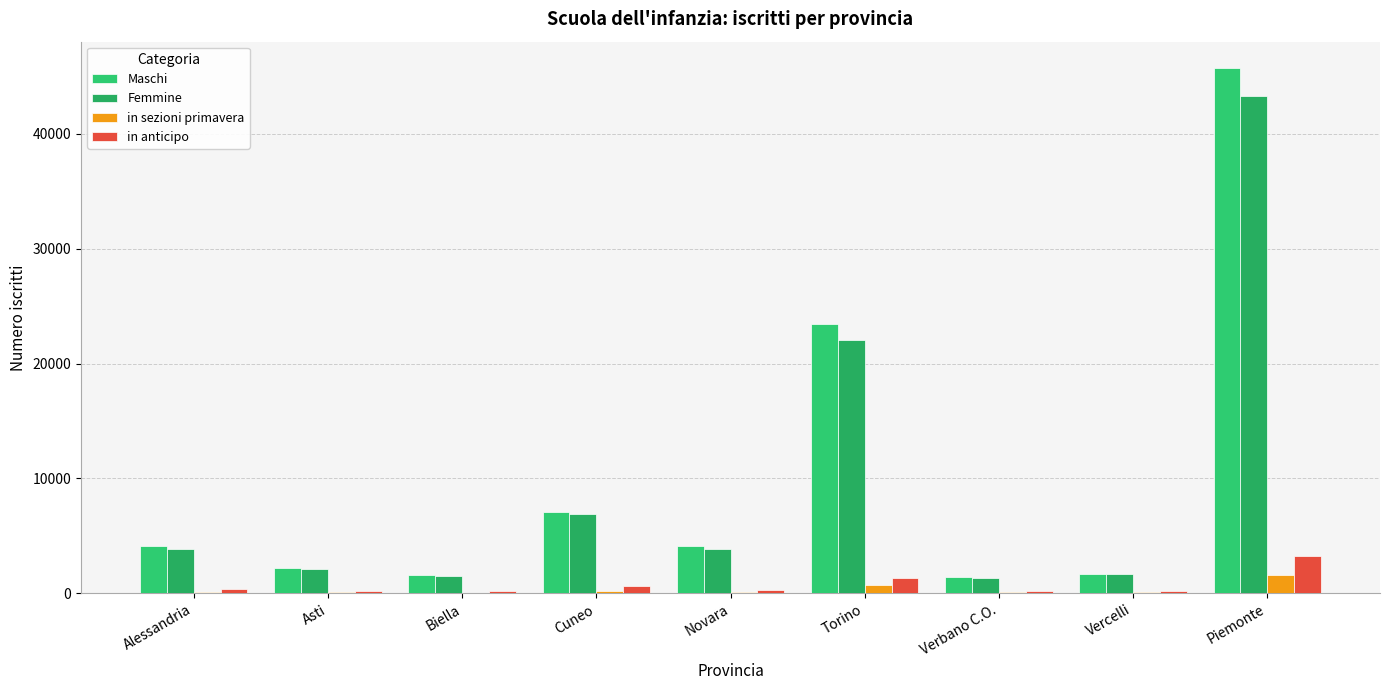

What is the sum of all in anticipo values?

6532